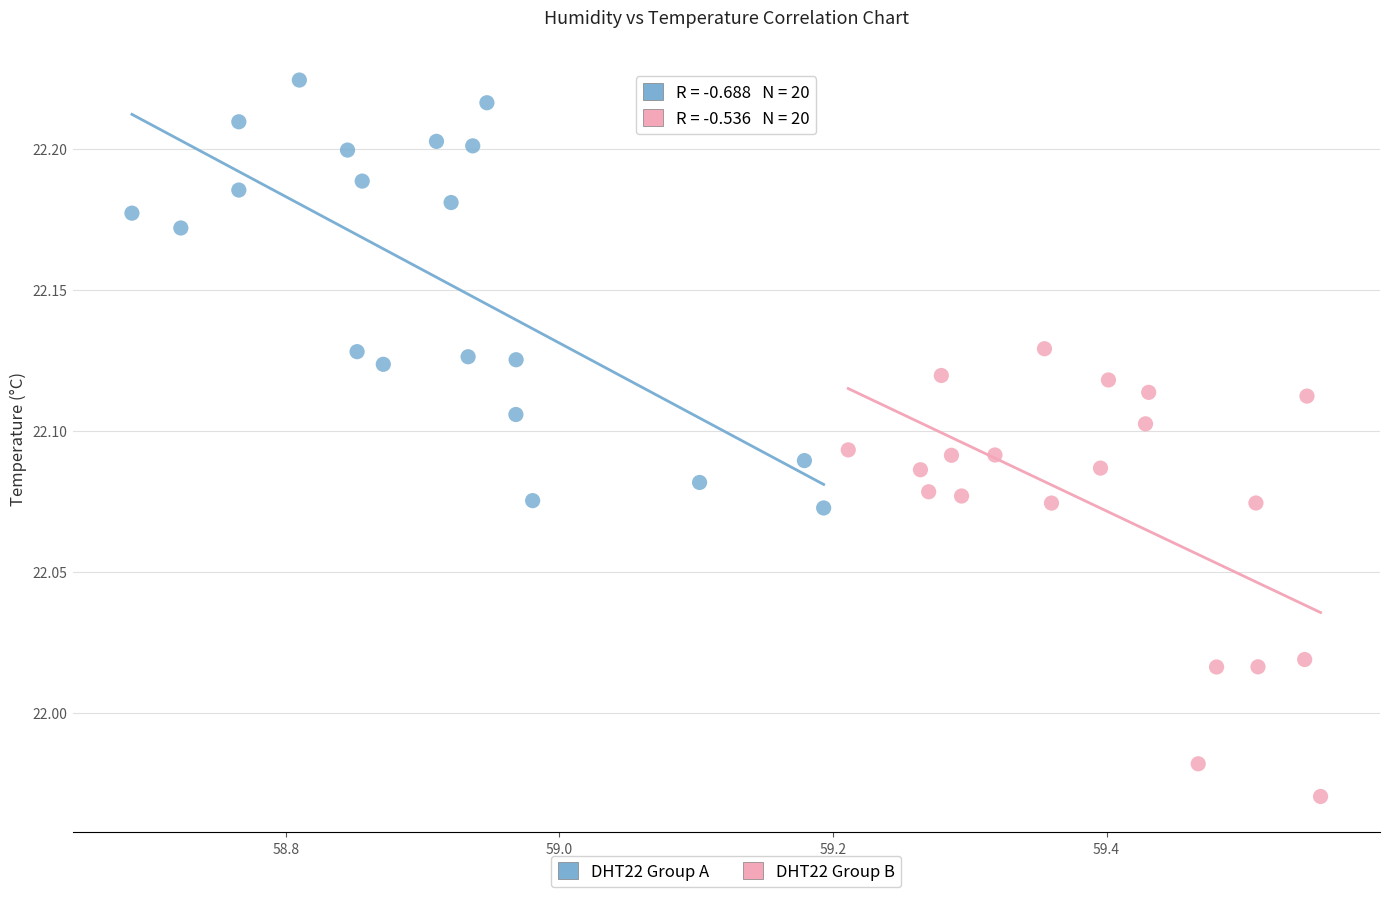

What are all the series names shown in the legend?

DHT22 Group A, DHT22 Group B